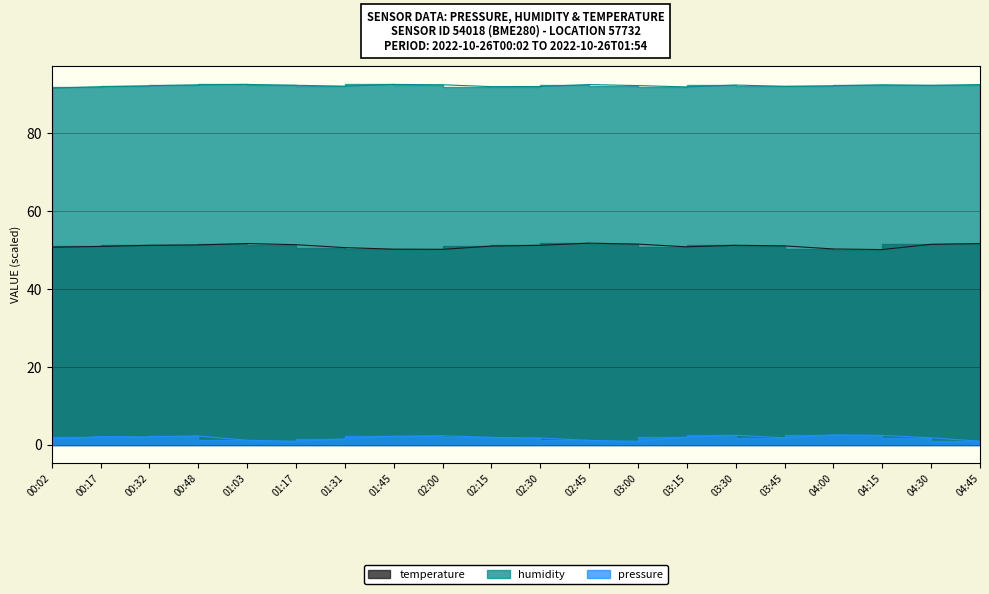

Is the value of humidity at 02:30 greater than the value of temperature at 02:00?

Yes